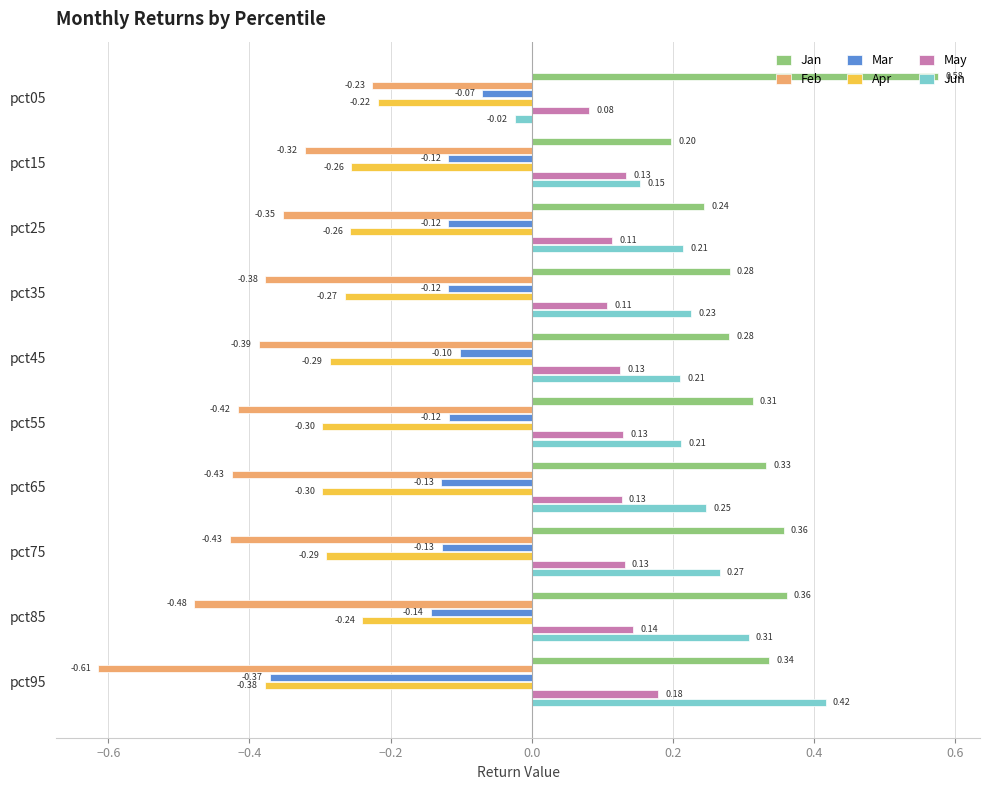

Which series has the widest spread of values?

Jun